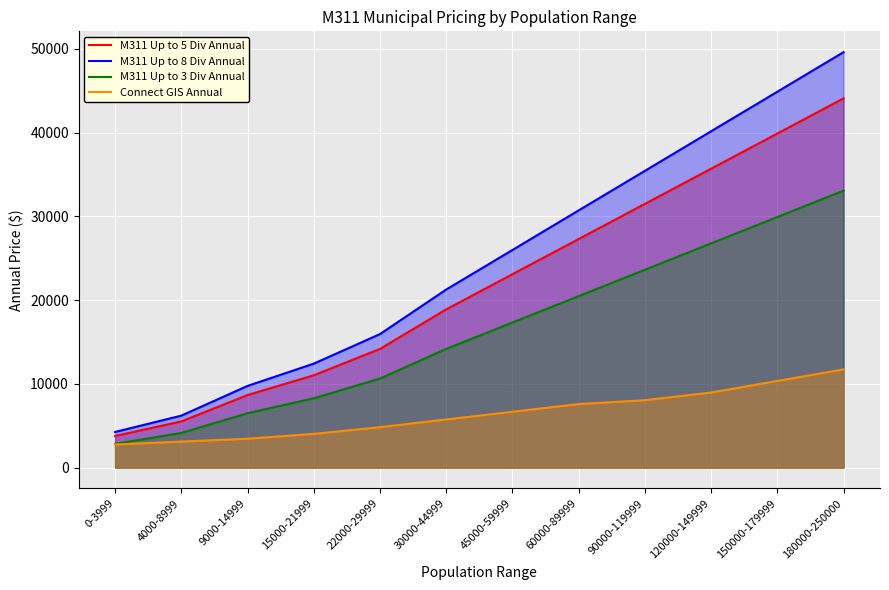

How many data points does each series have?

12